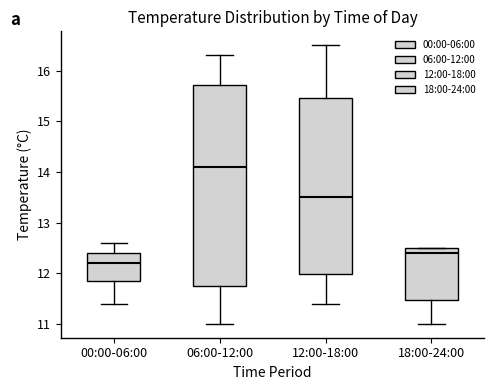

Which box's median line is the highest?

06:00-12:00